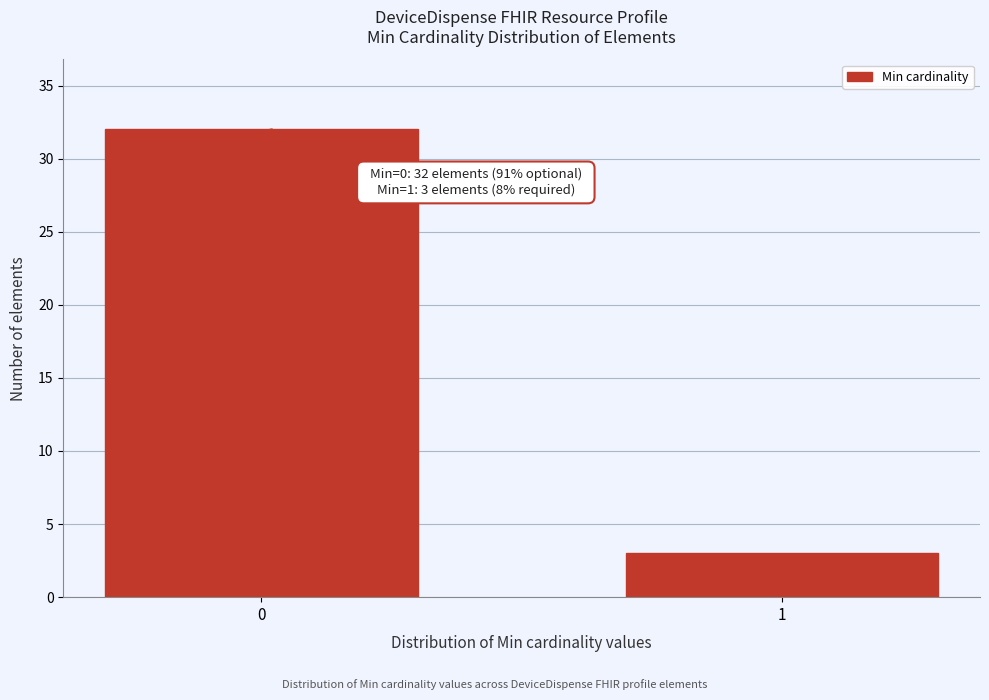

Reading left to right, transcribe all the data shown in this chart.

0=32	1=3